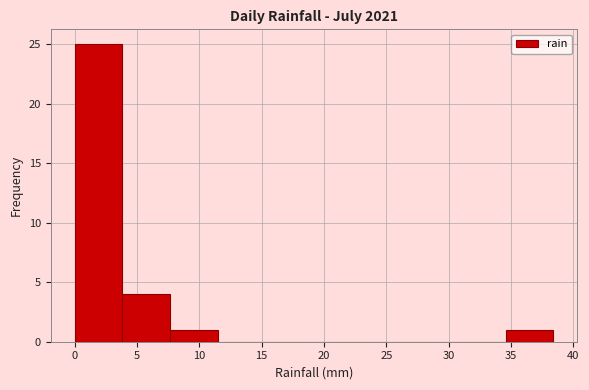

Reading left to right, list every bar in this chart as the range it spans on the x-axis followed by its height. Neither the bar edges nor the heights are printed on the chart, so give them approximately, as read against the axes.

0.0 to 4.0: 25
4.0 to 7.5: 4
7.5 to 11.5: 1
11.5 to 15.5: 0
15.5 to 19.0: 0
19.0 to 23.0: 0
23.0 to 27.0: 0
27.0 to 30.5: 0
30.5 to 34.5: 0
34.5 to 38.5: 1